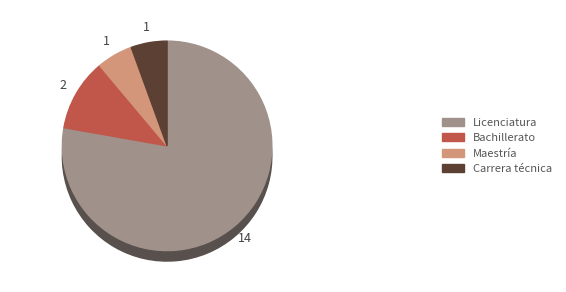

To the nearest percent, what portion does Licenciatura represent?

78%